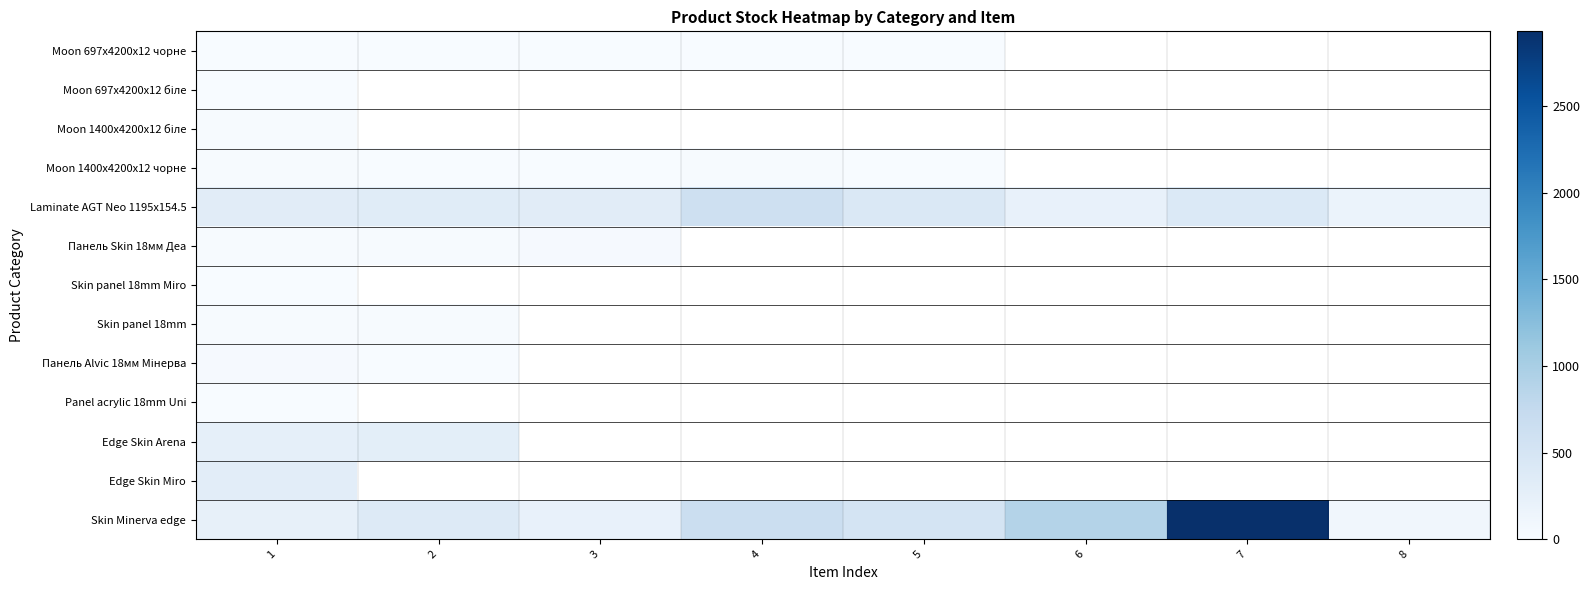

True or false: Moon 697x4200x12 чорне has a value of 0.0 at 2.

True